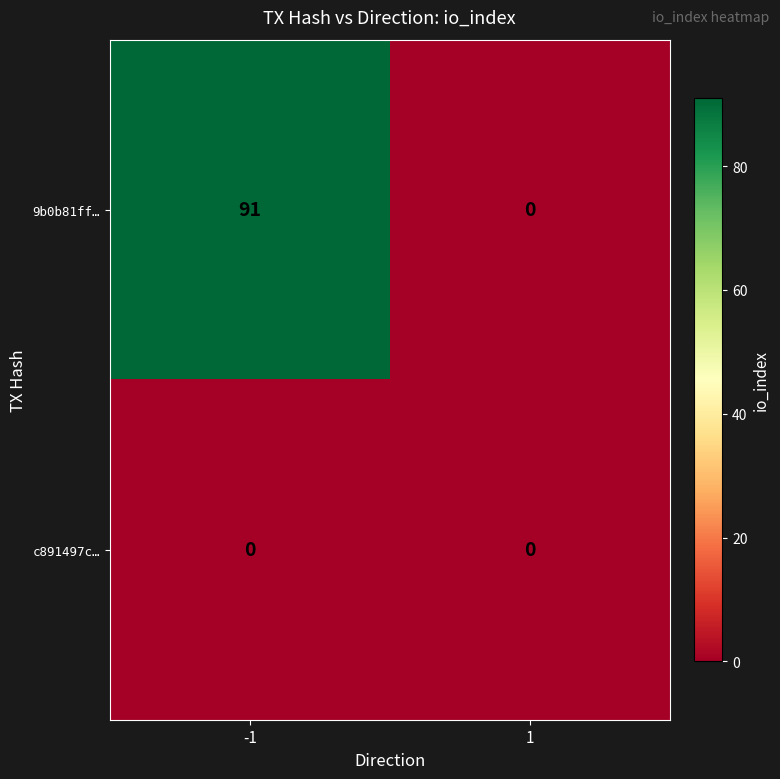

What is the difference between the 9b0b81ff… values at 1 and -1?

91